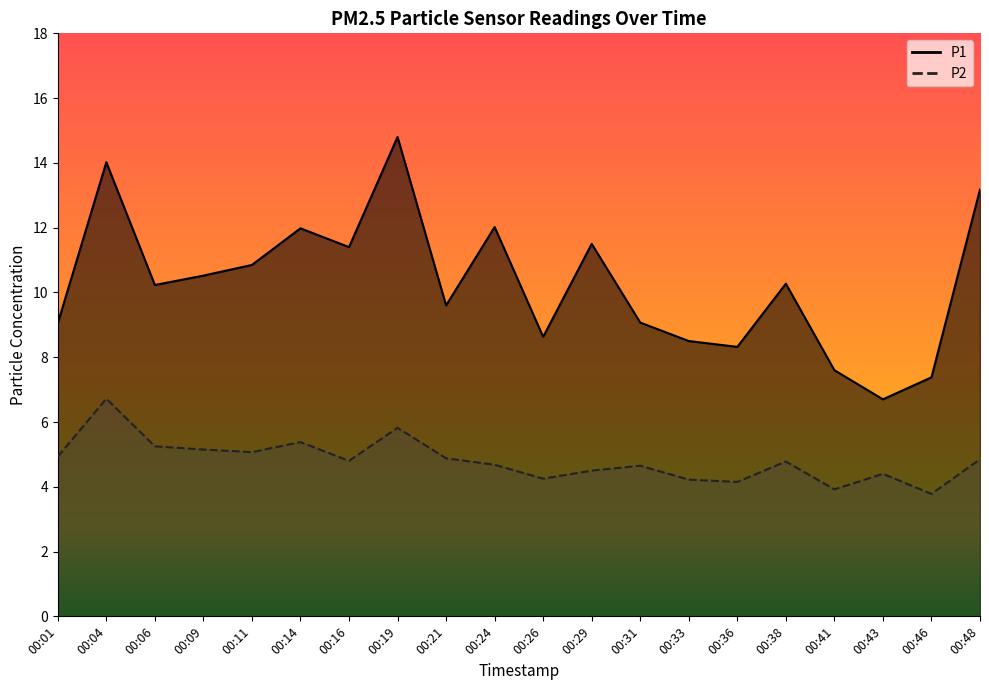

What is the spread (max minus min) of values at 00:14?

6.6